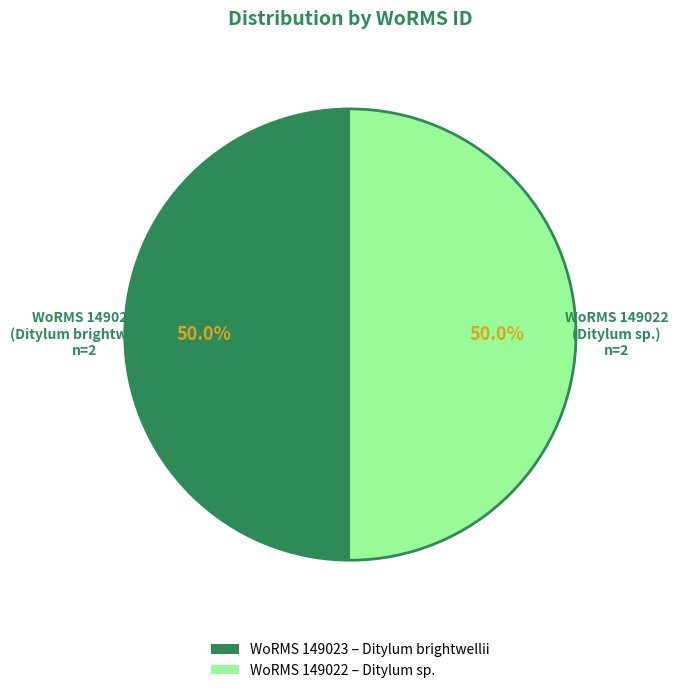

What portion of the pie excludes WoRMS 149023 – Ditylum brightwellii?

50.0%